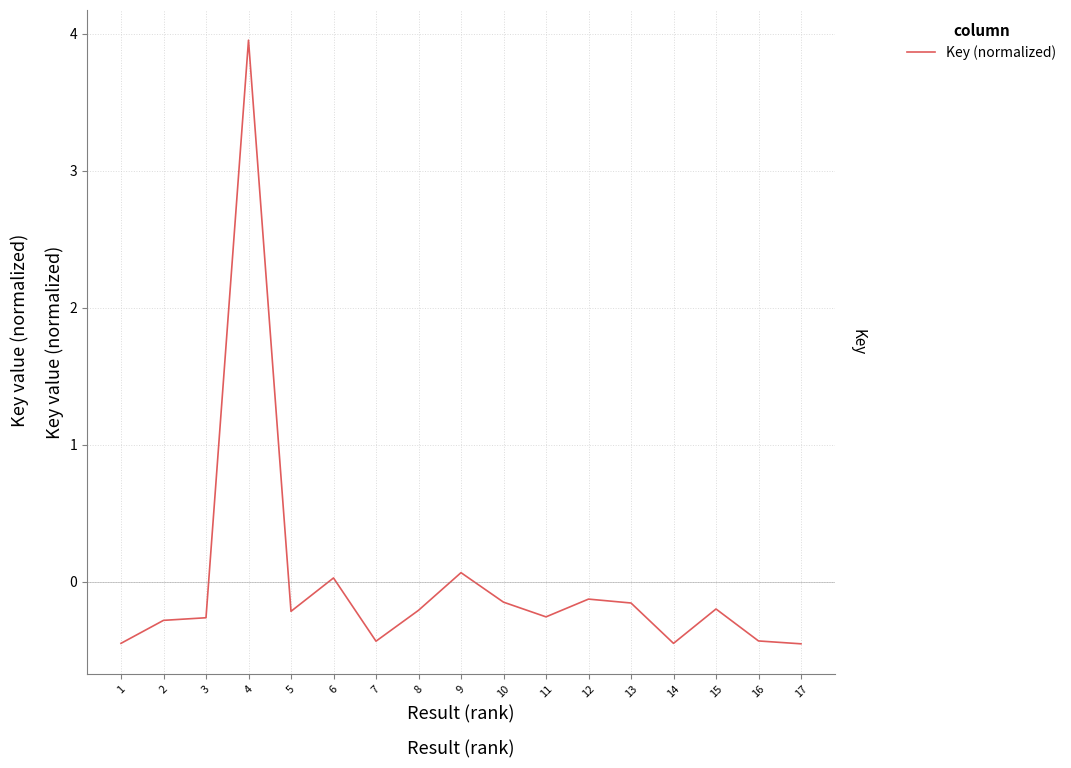

At which label does the data first exceed 0?

4